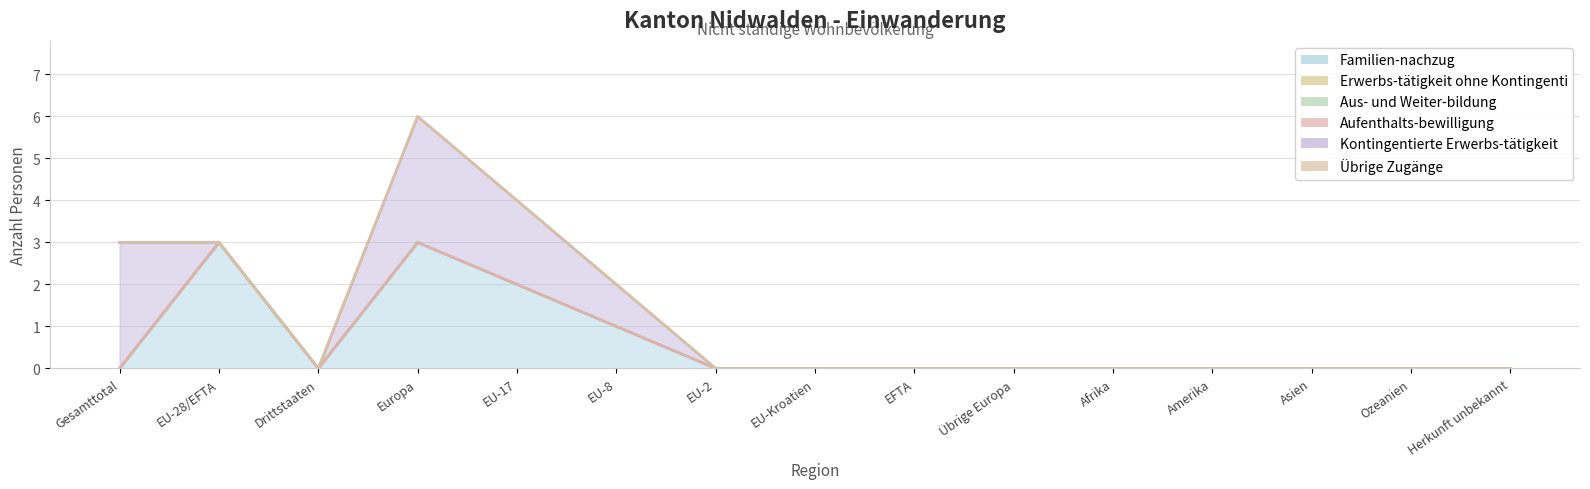

List the labels in order of Erwerbs-tätigkeit ohne Kontingenti value, smallest first.

Gesamttotal, EU-28/EFTA, Drittstaaten, Europa, EU-17, EU-8, EU-2, EU-Kroatien, EFTA, Übrige Europa, Afrika, Amerika, Asien, Ozeanien, Herkunft unbekannt